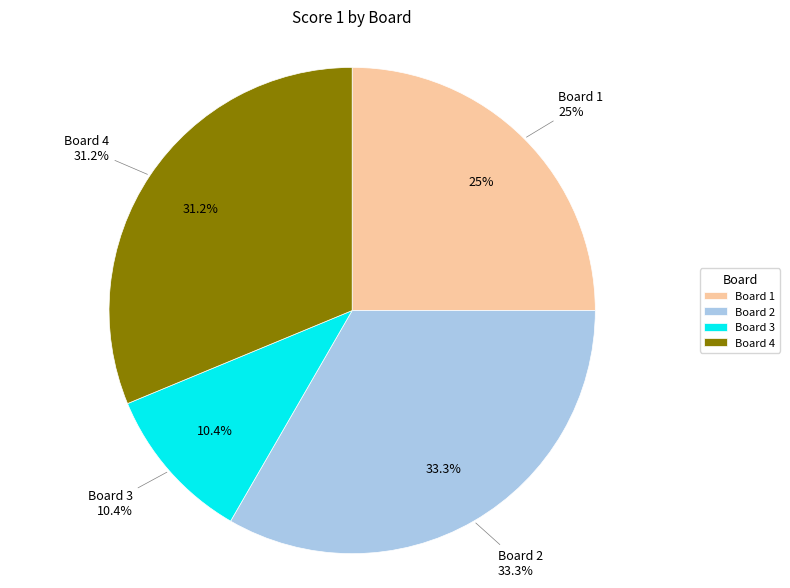

To the nearest percent, what portion does 1 represent?

25%